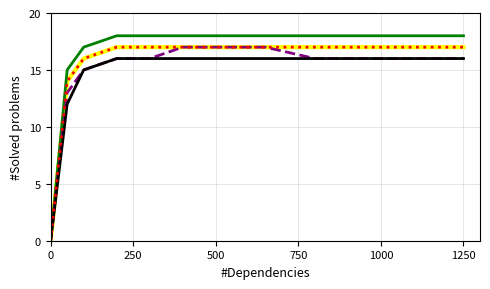

Is this an area chart (filled region under the line)?

No